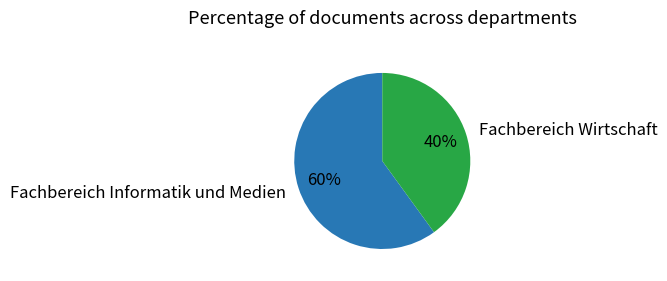

Which slice is the largest?

Fachbereich Informatik und Medien